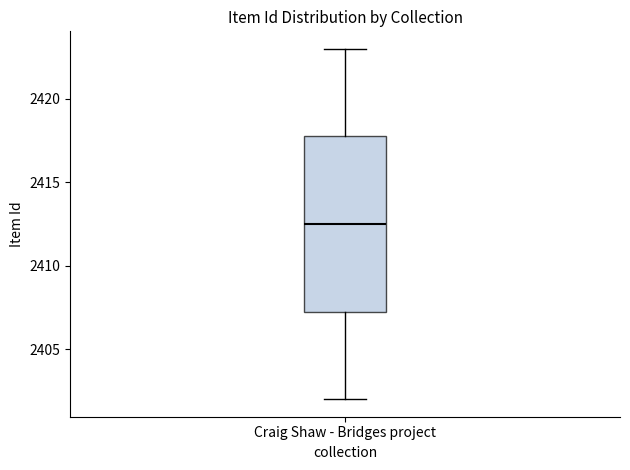

Read this box plot against the y-axis: the position of the median line, the range covered by the box, and the ends of both whiskers. The values are not printed on the chart, so give them approximately, as read against the axis.

median 2412.5, box 2407.5 to 2418.0, whiskers 2402.0 to 2423.0